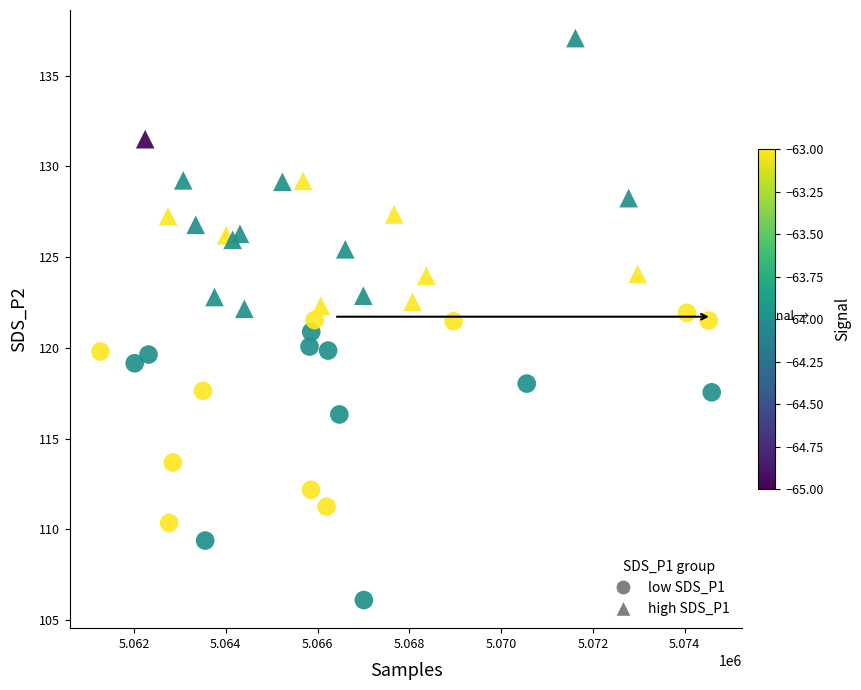

What are all the series names shown in the legend?

low SDS_P1, high SDS_P1